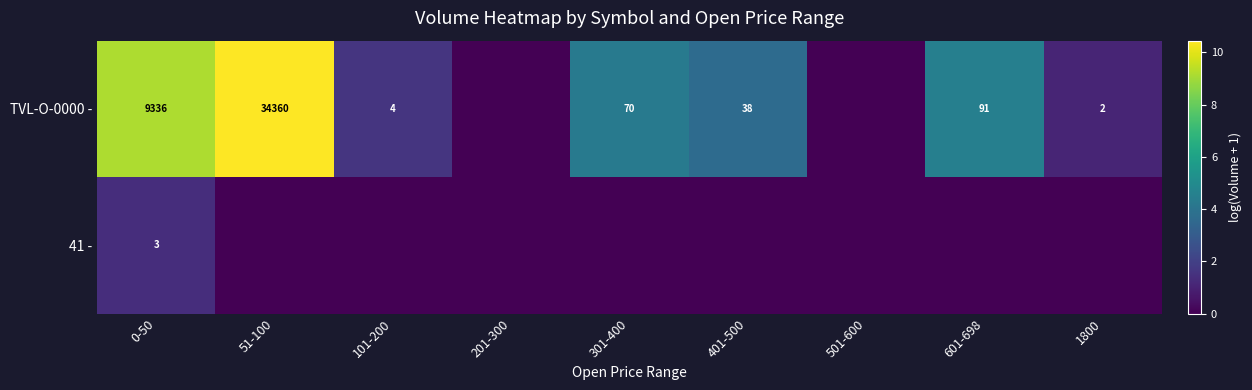

Is it true that TVL-O-0000 - equals 19 at 401-500?

False